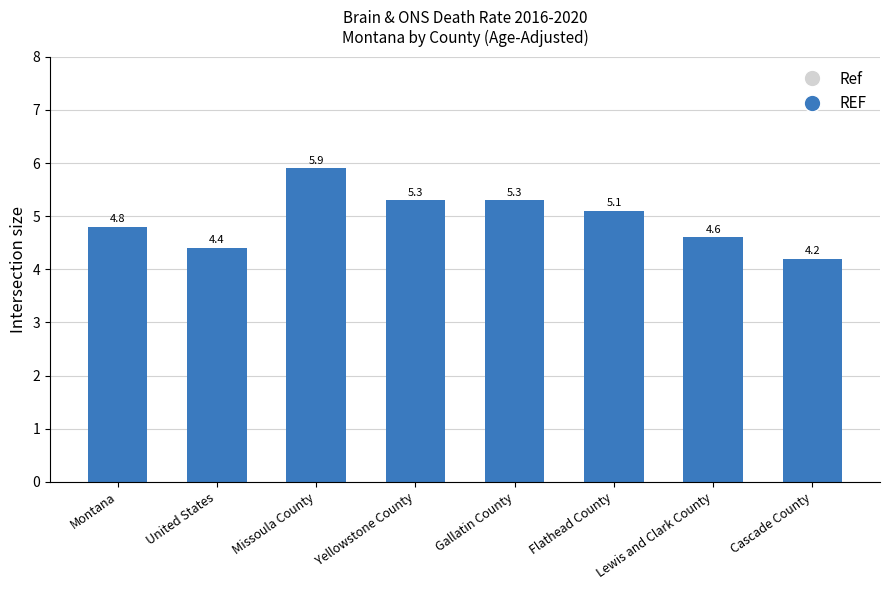

The value at United States is 7.2. True or false?

False